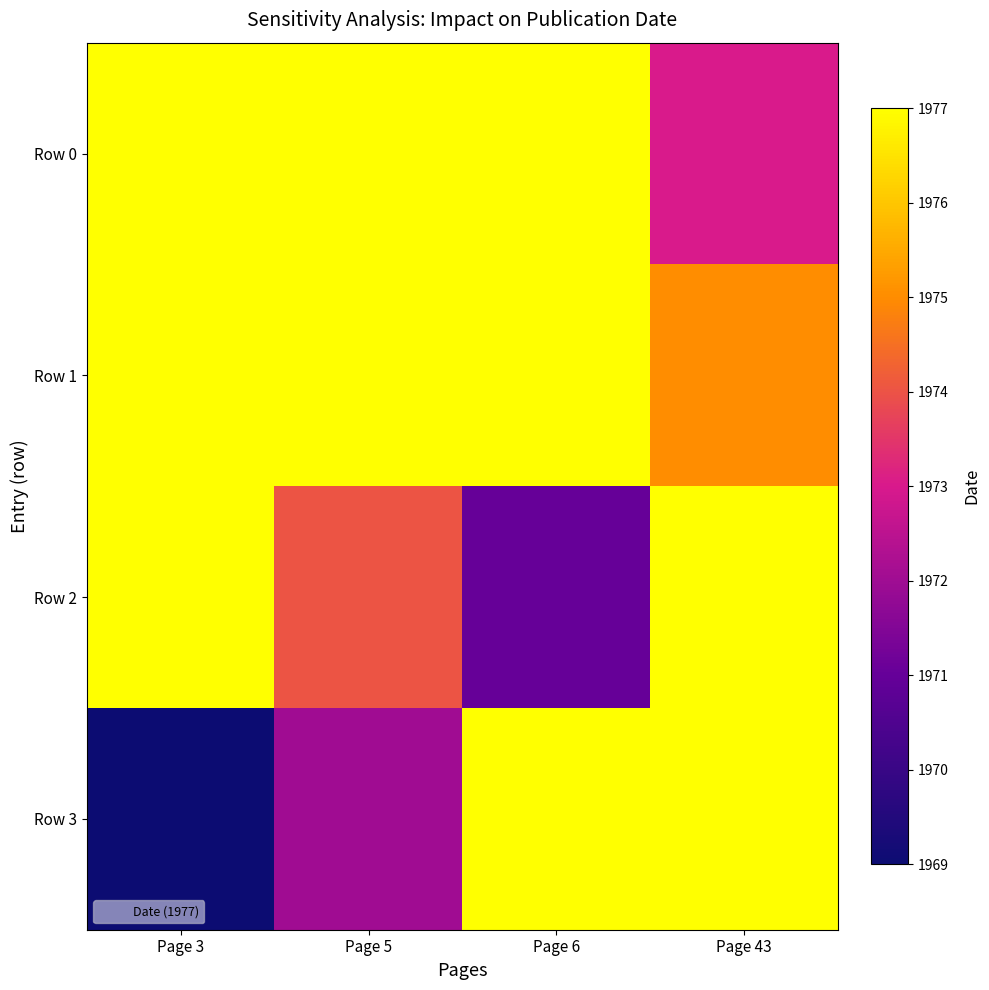

Between Page 3 and Page 5, which series saw the biggest shift?

Row 2